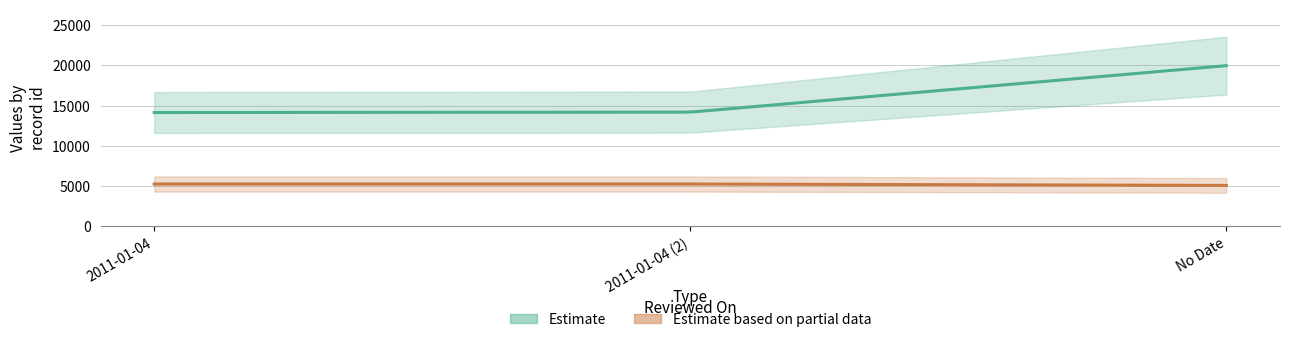

What is the spread (max minus min) of values at 2011-01-04?

8887